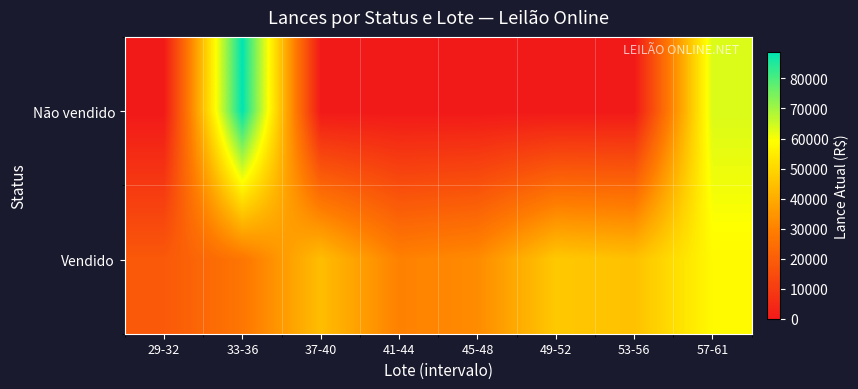

At which category is the sum across all series the highest?

57-61